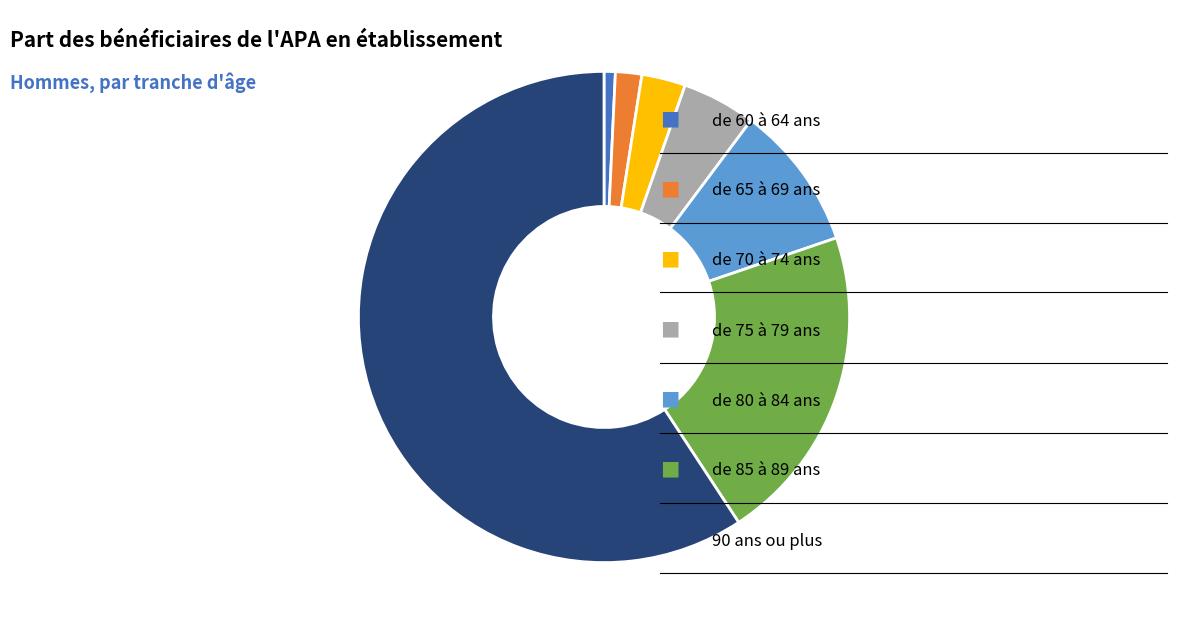

Does any single category account for the majority?

Yes